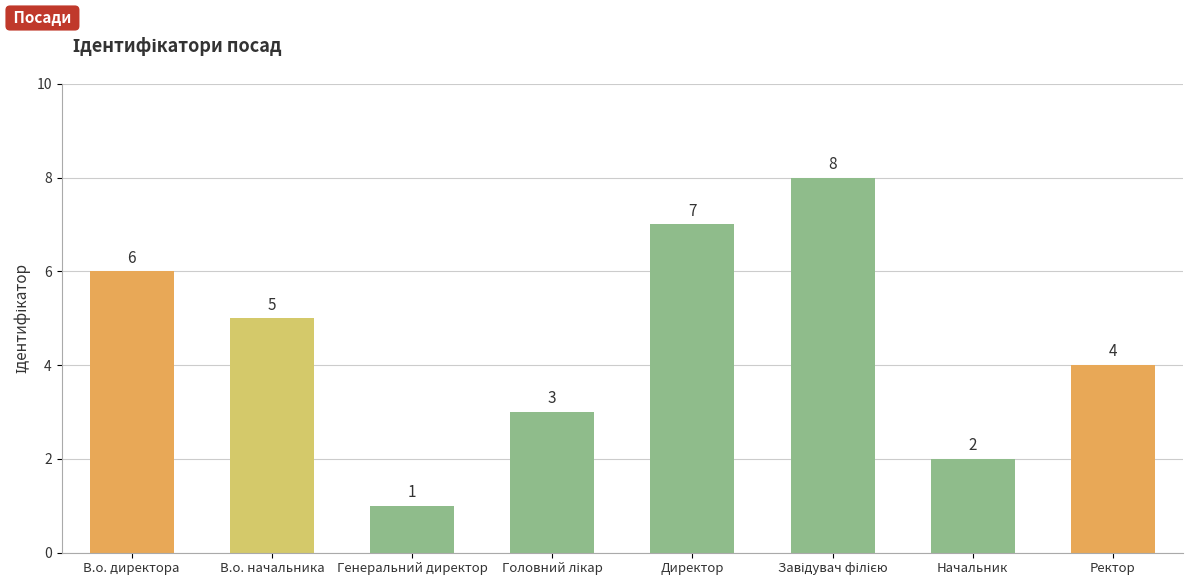

Reading right to left, what are all the values shown in this chart?

4	2	8	7	3	1	5	6